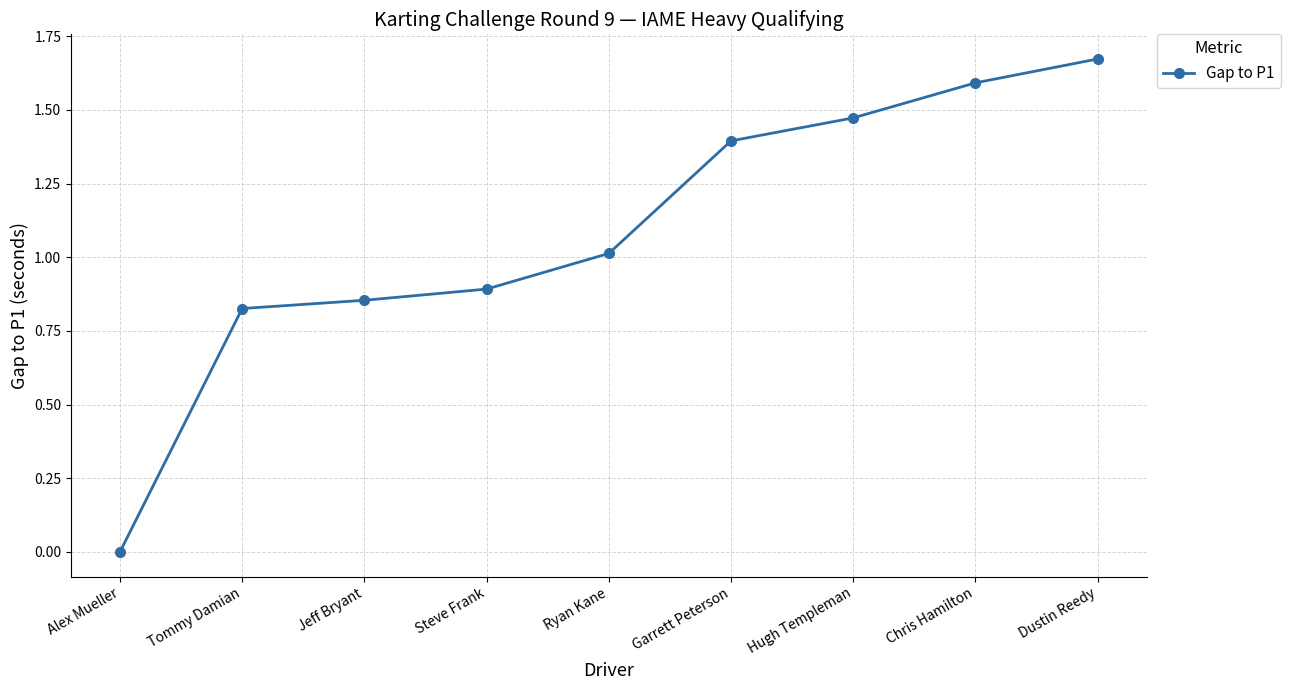

Where is the data nearest to the value 0?

Alex Mueller